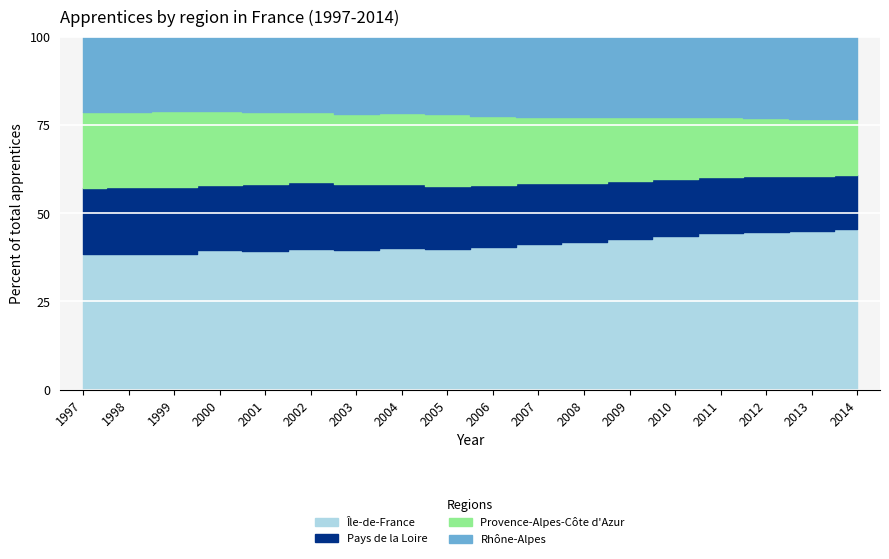

Reading left to right, extract all data points from this chart.

Île-de-France: 1997=51156	1998=54207	1999=55938	2000=58873	2001=57967	2002=60103	2003=59998	2004=62166	2005=65057	2006=69442	2007=73715	2008=75276	2009=77062	2010=79036	2011=82821	2012=83747	2013=81388	2014=79210
Pays de la Loire: 1997=25064	1998=26601	1999=27532	2000=27571	2001=28238	2002=28613	2003=28205	2004=28349	2005=29262	2006=30293	2007=30812	2008=30547	2009=29441	2010=29319	2011=29543	2012=29435	2013=28286	2014=26670
Provence-Alpes-Côte d'Azur: 1997=28353	1998=30052	1999=30962	2000=31142	2001=30103	2002=29871	2003=29985	2004=31139	2005=33083	2006=33908	2007=33875	2008=33578	2009=32749	2010=32088	2011=31772	2012=30859	2013=29385	2014=27630
Rhône-Alpes: 1997=28608	1998=30066	1999=30802	2000=31559	2001=31694	2002=32191	2003=33073	2004=33671	2005=36025	2006=38774	2007=40563	2008=41069	2009=41182	2010=41410	2011=42802	2012=43238	2013=42217	2014=40469